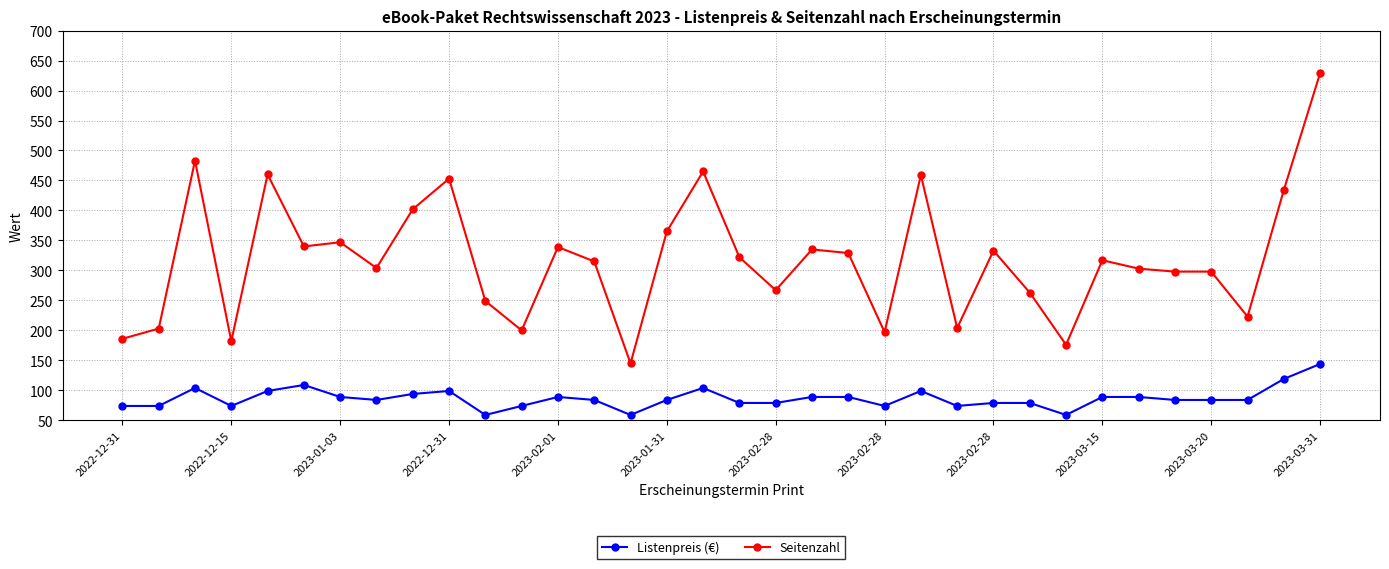

What is the average value of the Seitenzahl series?

318